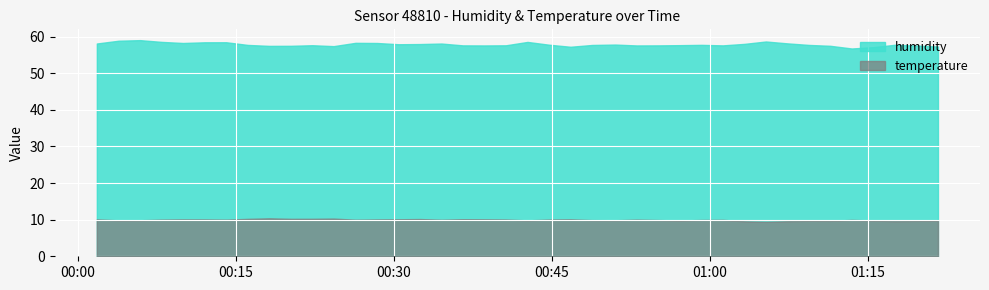

Is it true that temperature equals 13.5 at 02:00?

False